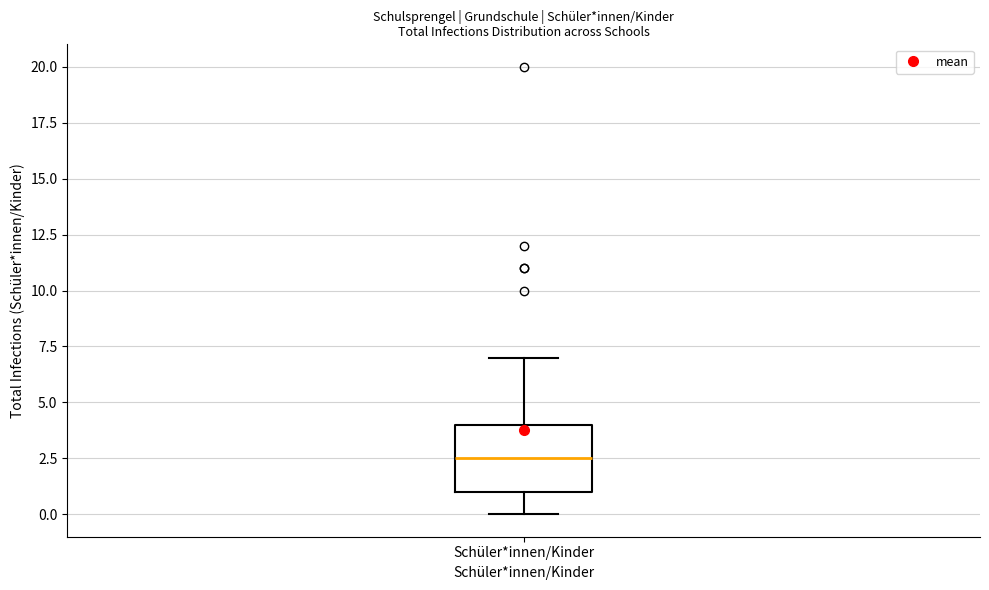

Where does the median line of the box for Schüler*innen/Kinder sit on the y-axis? The values are not printed on the chart, so give them approximately, as read against the axis.

2.5